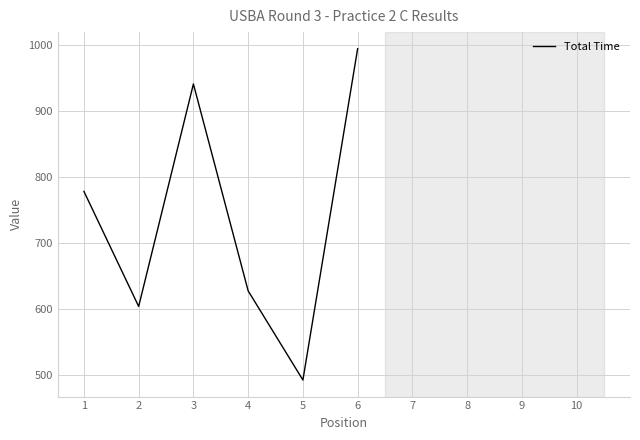

What is the difference between the second highest and minimum values?

448.1